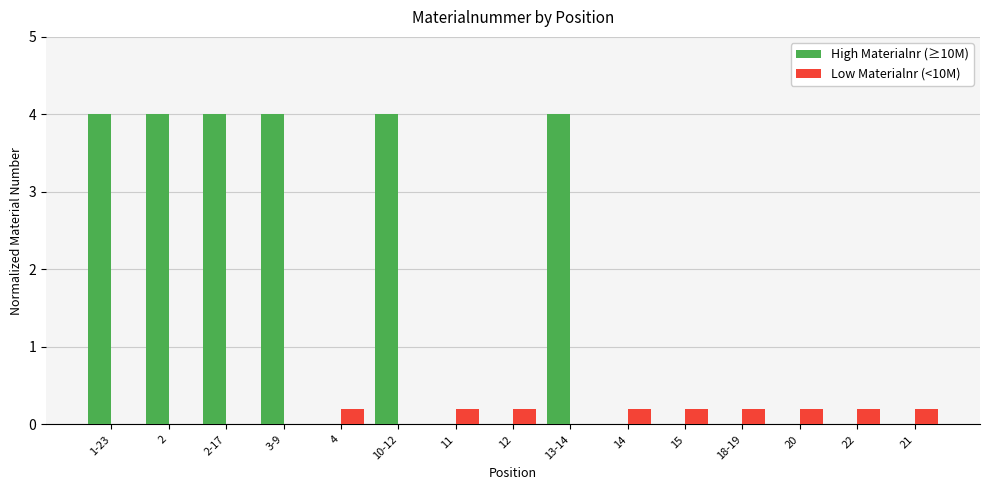

Count the High Materialnr (≥10M) values in the range 0 to 4.

15